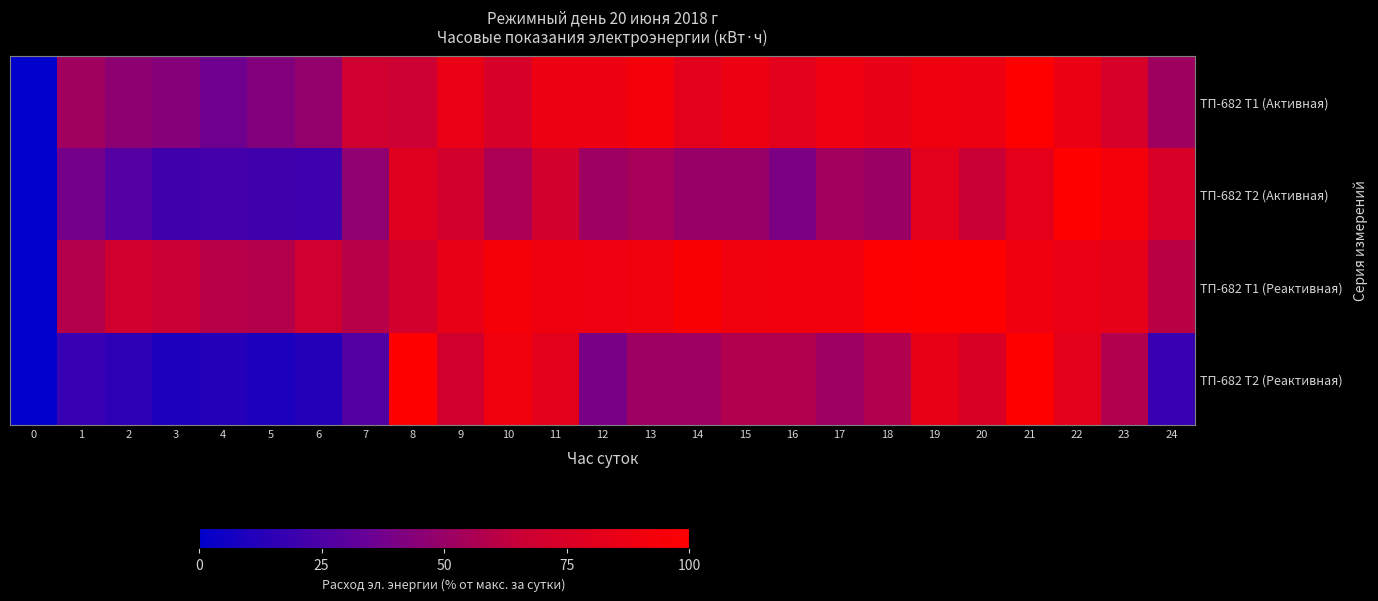

How many data points does each series have?

25